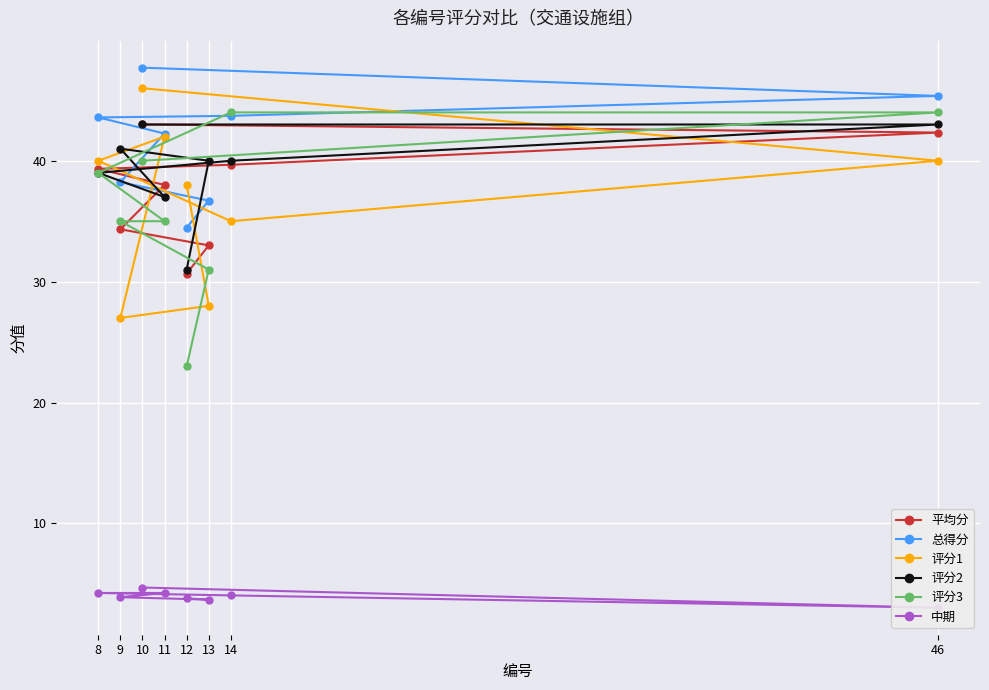

Reading left to right, what are all the values shown in this chart?

平均分: 10=43.0	46=42.3	14=39.7	8=39.3	11=38.0	9=34.3	13=33.0	12=30.7
总得分: 10=47.7	46=45.4	14=43.7	8=43.6	11=42.2	9=38.2	13=36.7	12=34.5
评分1: 10=46.0	46=40.0	14=35.0	8=40.0	11=42.0	9=27.0	13=28.0	12=38.0
评分2: 10=43.0	46=43.0	14=40.0	8=39.0	11=37.0	9=41.0	13=40.0	12=31.0
评分3: 10=40.0	46=44.0	14=44.0	8=39.0	11=35.0	9=35.0	13=31.0	12=23.0
中期: 10=4.7	46=3.0	14=4.0	8=4.2	11=4.2	9=3.9	13=3.7	12=3.8